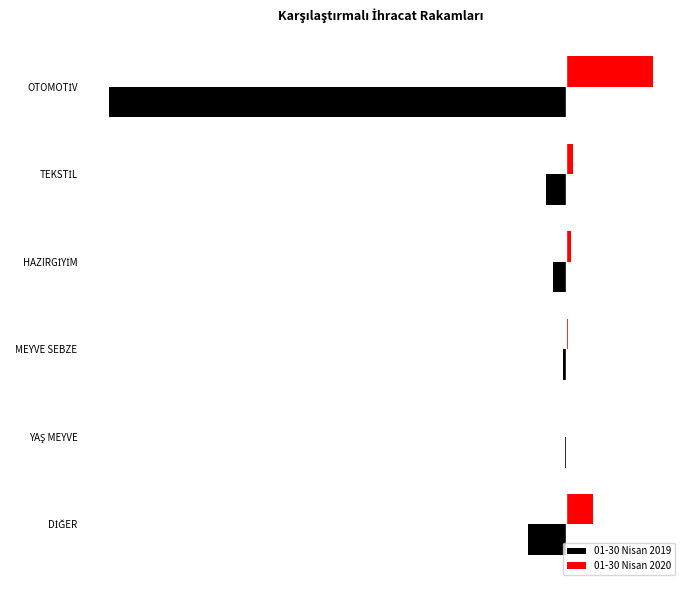

Rank the categories by 01-30 Nisan 2019 value from lowest to highest.

OTOMOTİV, DİĞER, TEKSTİL, HAZIRGİYİM, MEYVE SEBZE, YAŞ MEYVE